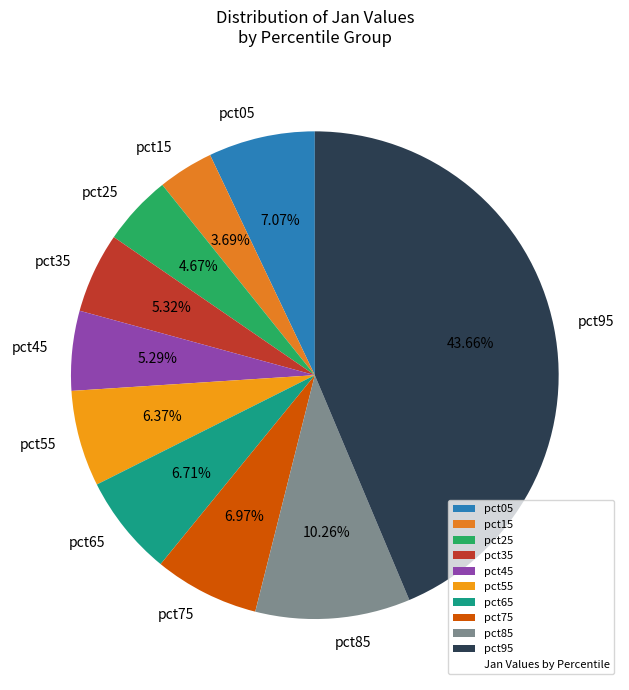

True or false: pct35 accounts for 5% of the total.

True